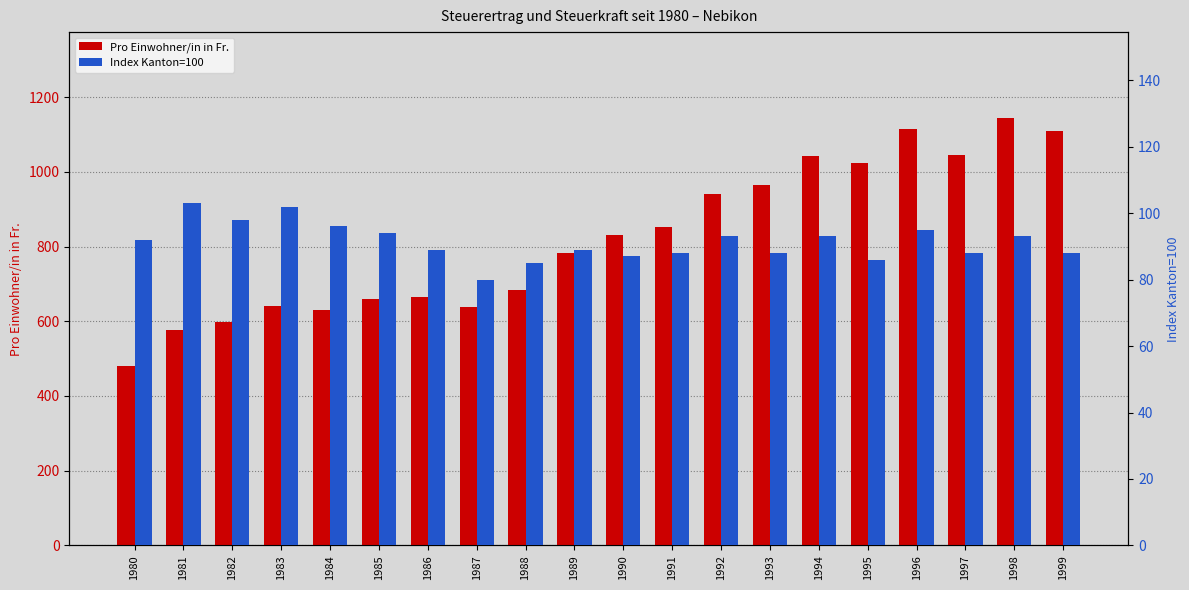

How many distinct data groups are displayed?

2